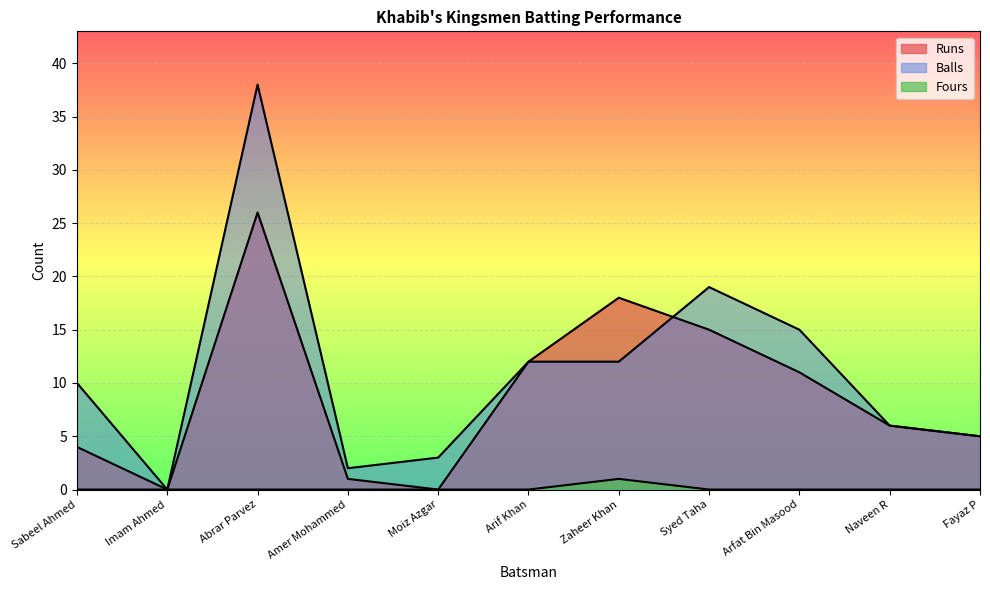

How many interior local valleys does the Runs series have?

2